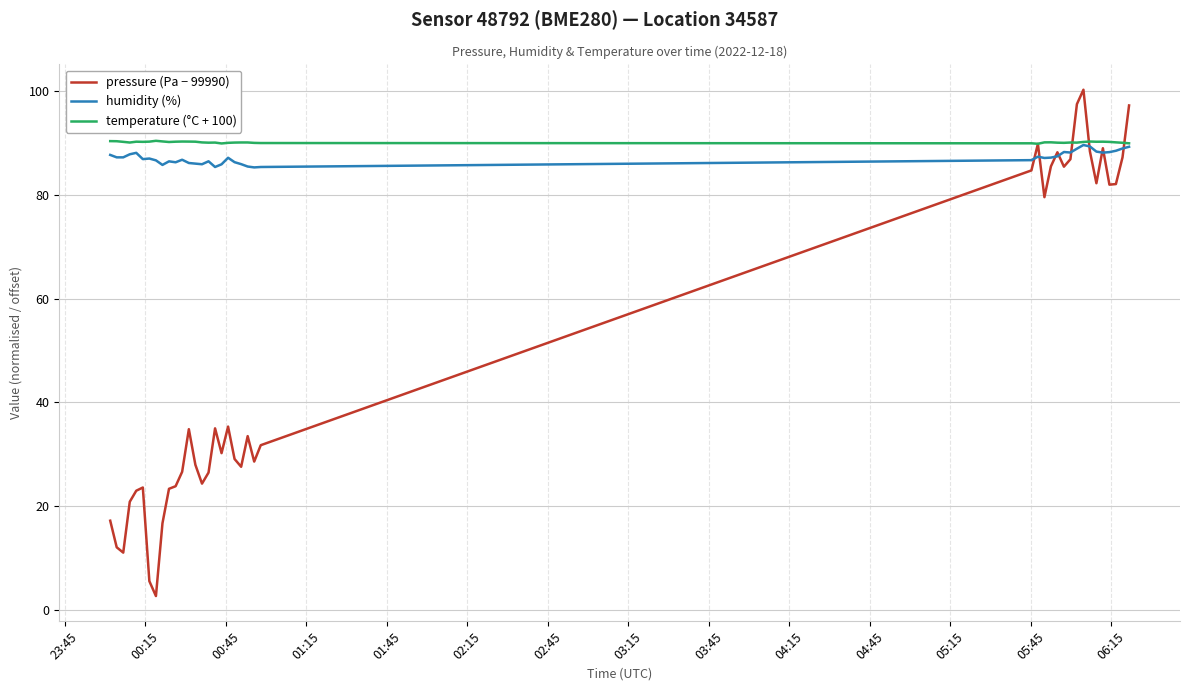

True or false: temperature (°C + 100) has more than 2 interior local peaks.

True